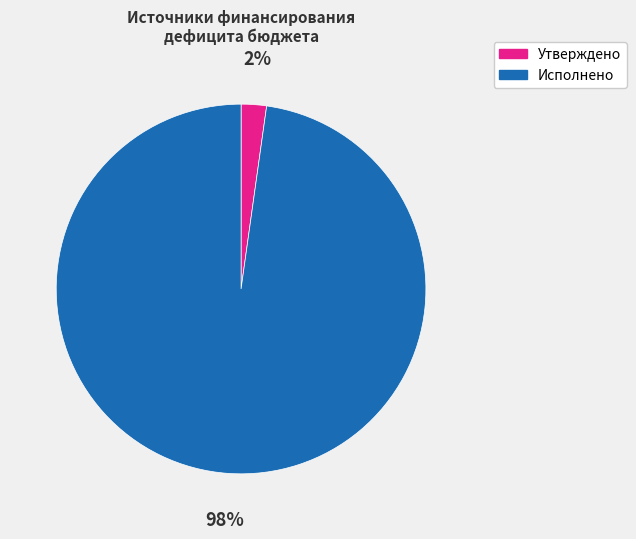

To the nearest percent, what is the difference between the largest and smallest slice percentages?

96%